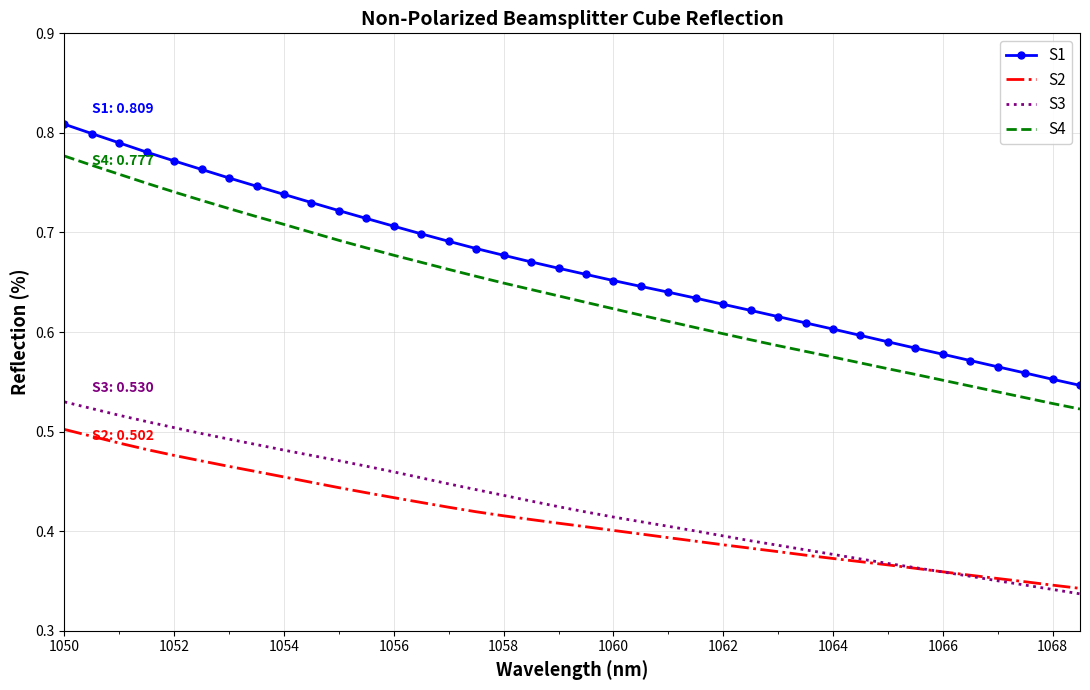

Which series has the largest total across all categories?

S1